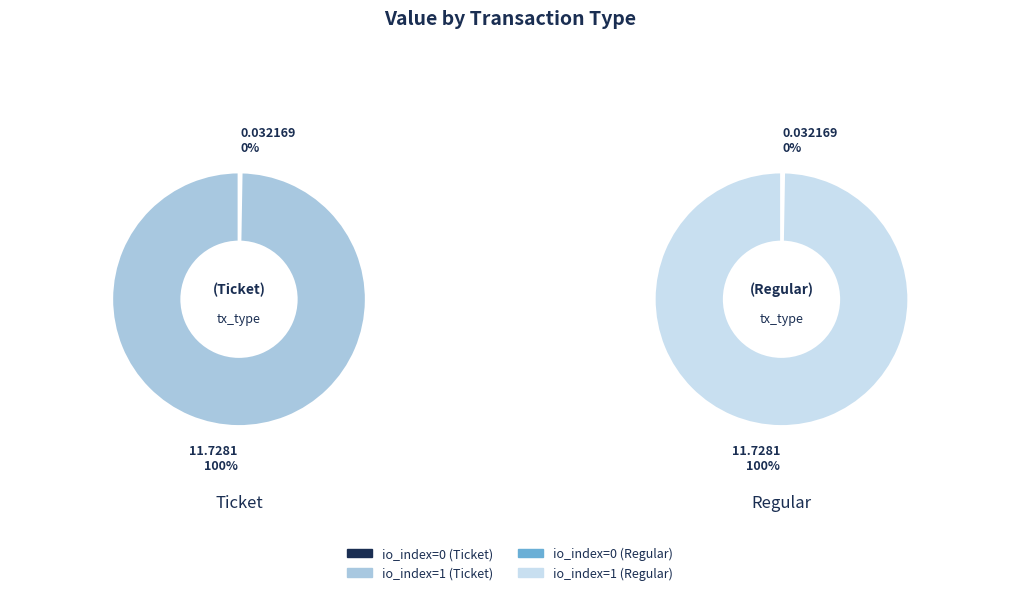

Count the number of slices in the pie.

2